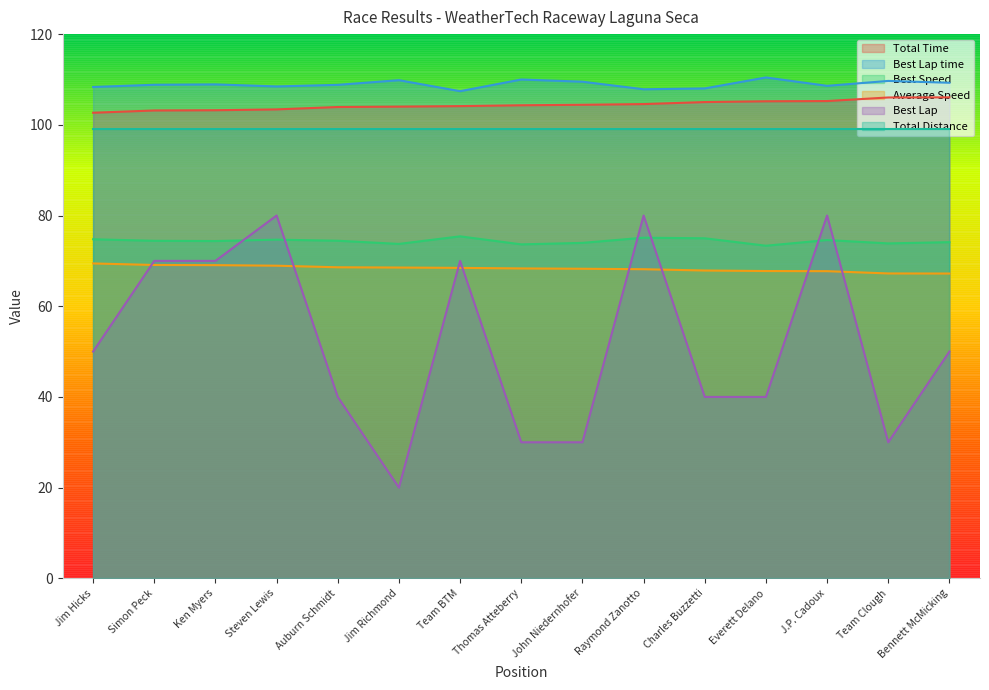

How many interior local valleys does the Best Speed series have?

5